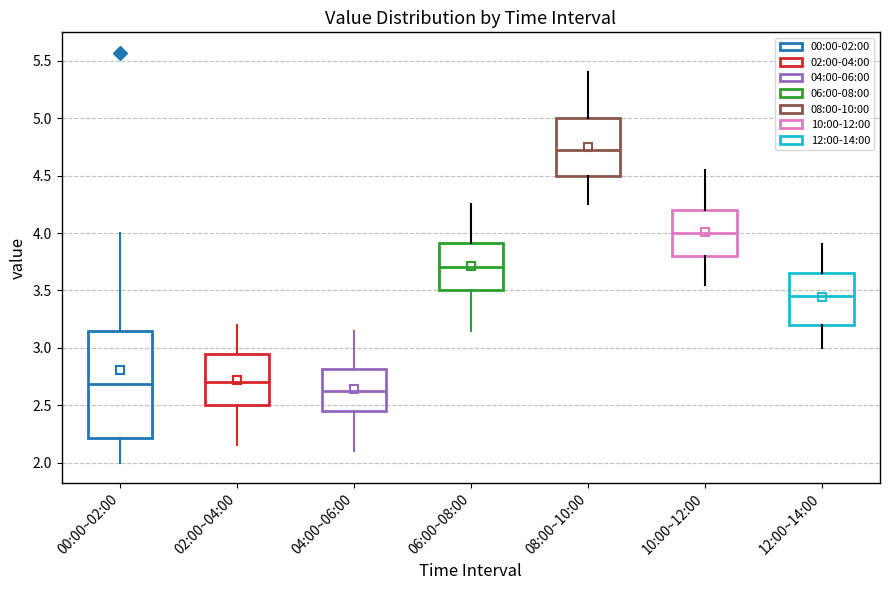

Which box has the lowest median line?

04:00~06:00